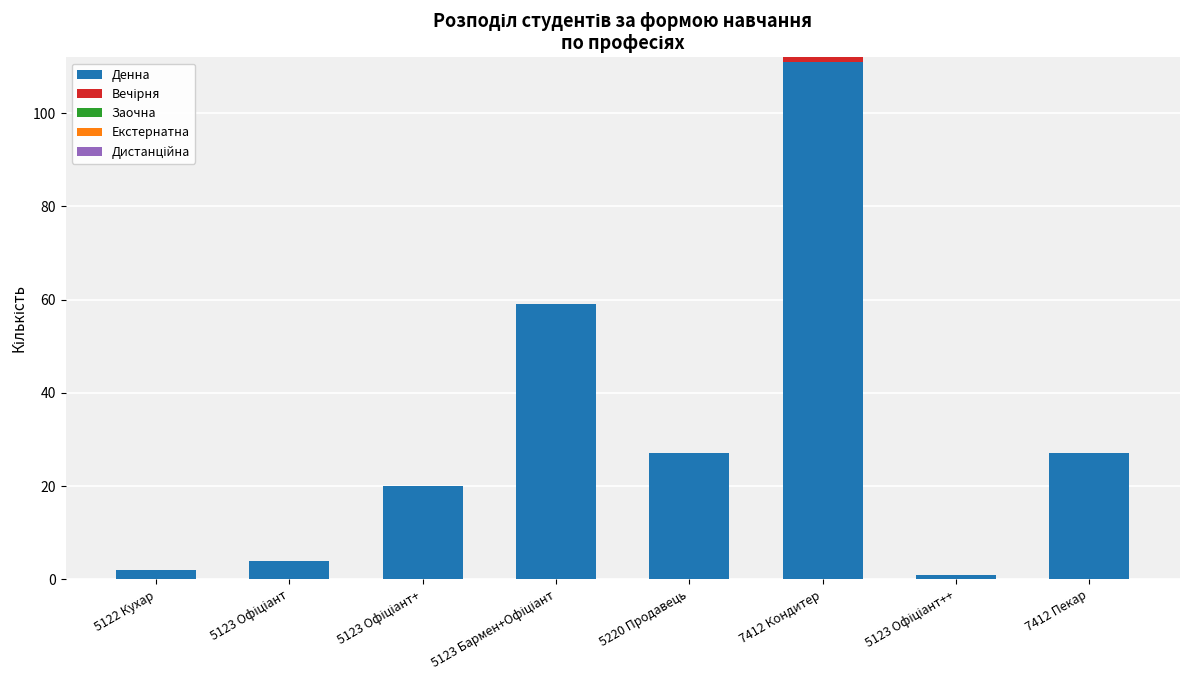

At which category is the sum across all series the highest?

7412 Кондитер